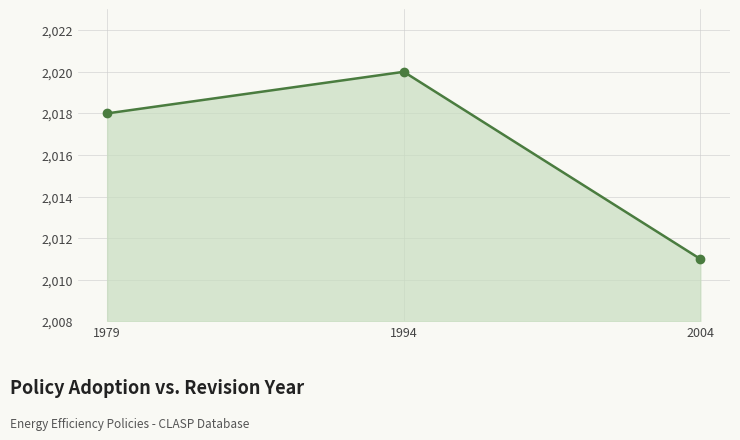

Read the value at 1994.

2020